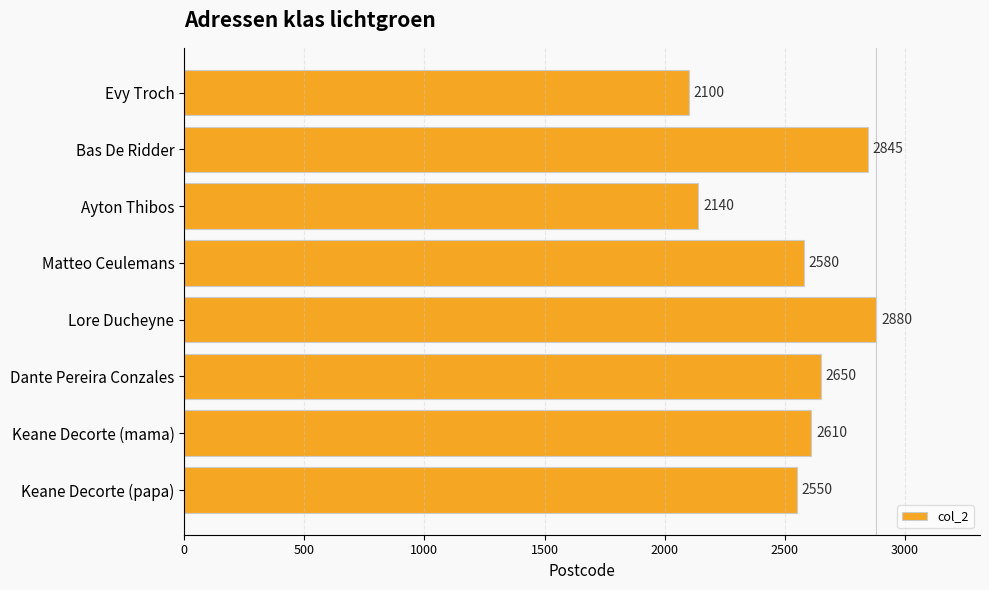

True or false: the data shows 3733 at Bas De Ridder.

False